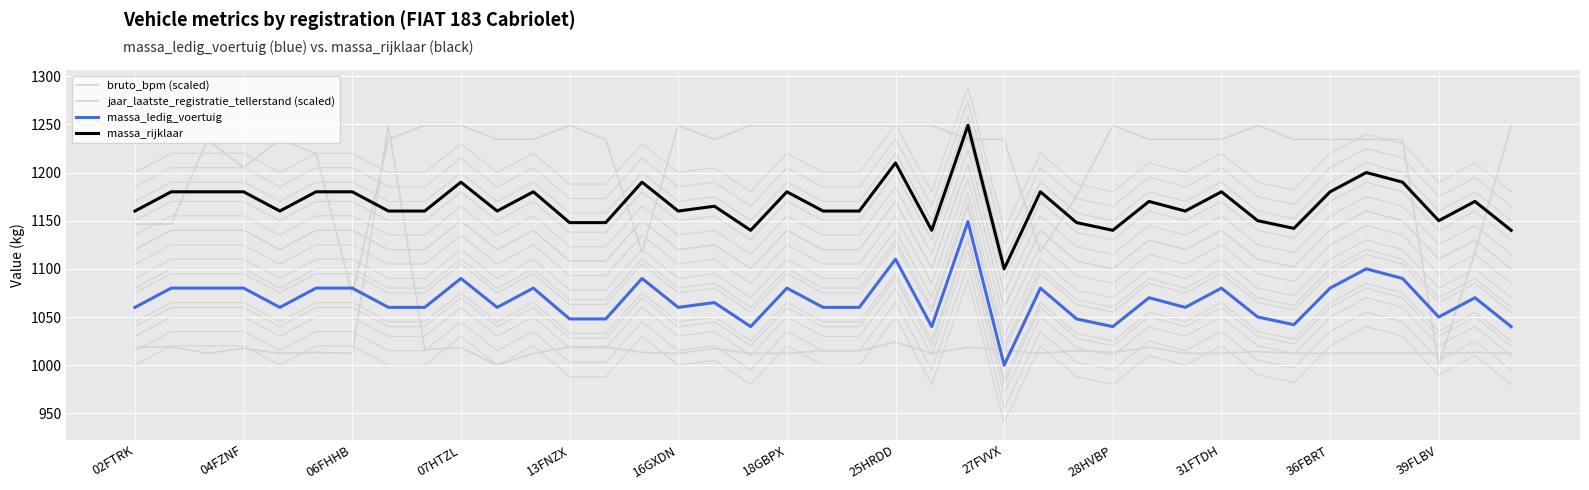

Where is bruto_bpm (scaled) nearest to the value 1124?

25HRDD